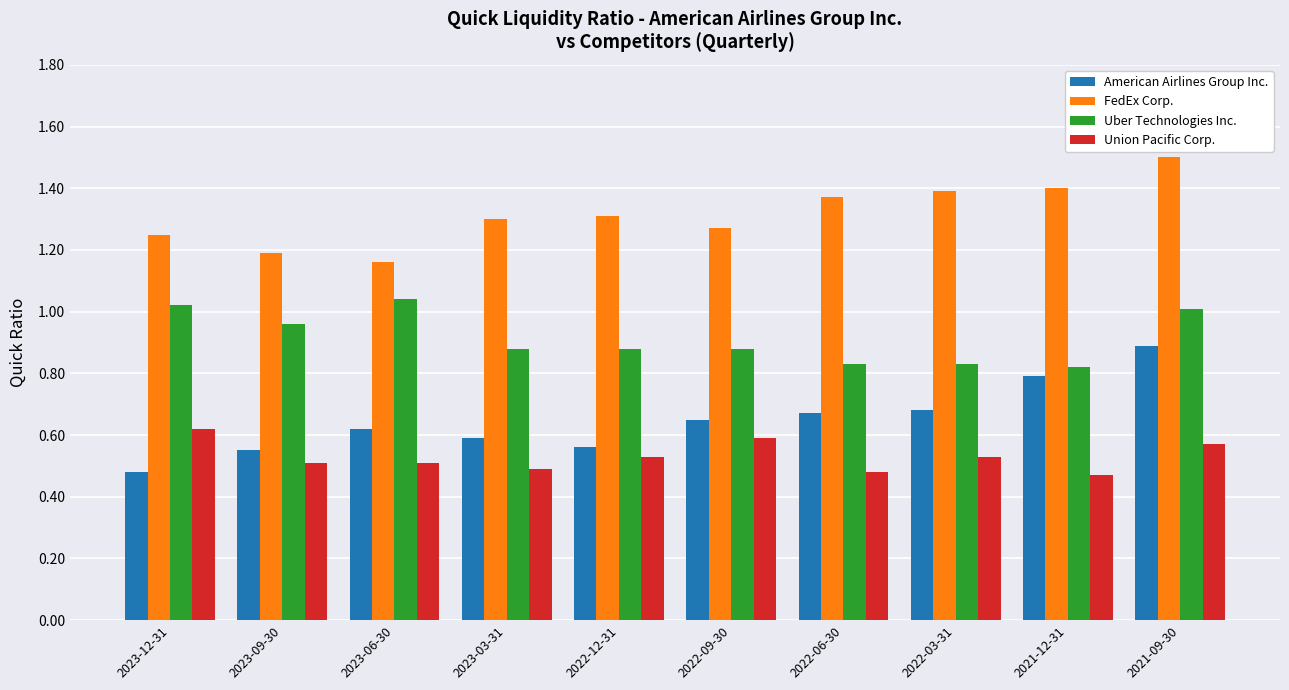

Rank the series by their average value, from highest to lowest.

FedEx Corp., Uber Technologies Inc., American Airlines Group Inc., Union Pacific Corp.